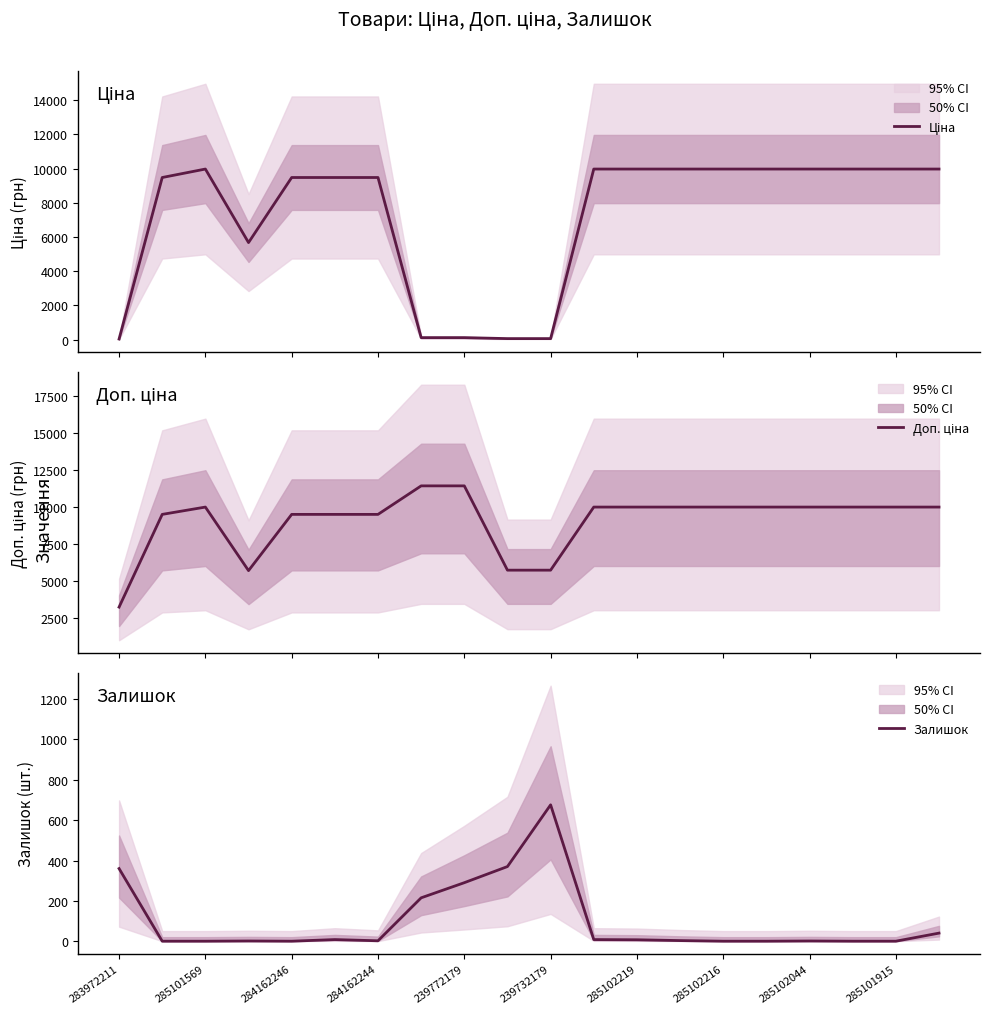

Which category has the highest value in the Залишок series?

239732179